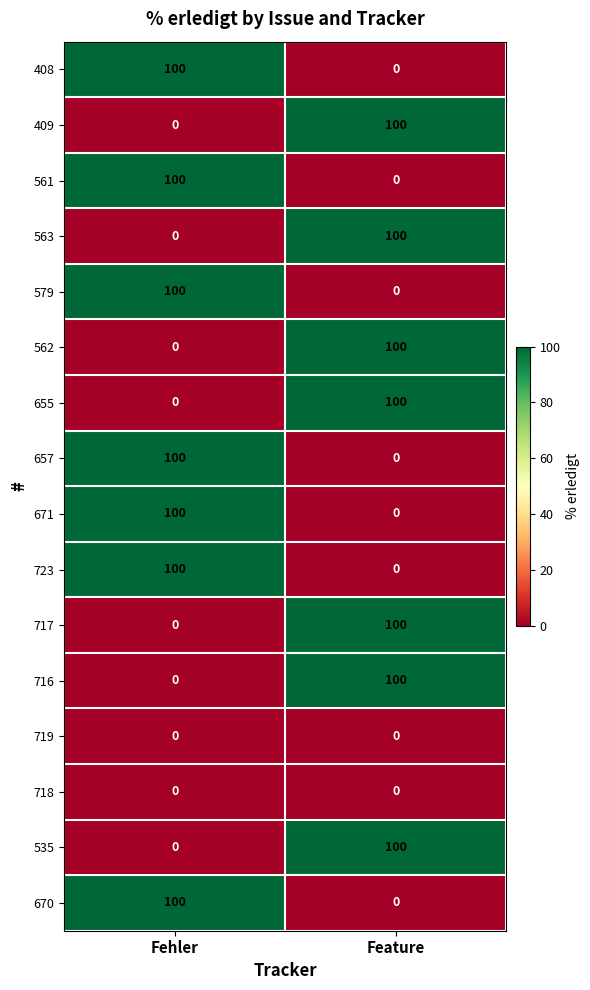

Is it true that 716 equals 0 at Fehler?

True